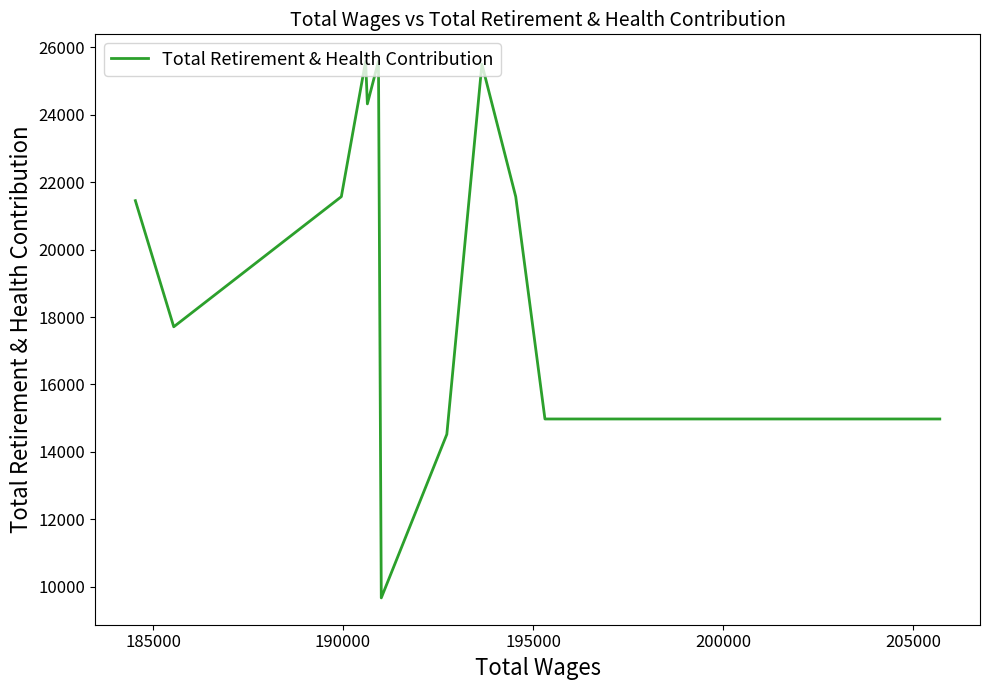

What is the value of the 7th point from the left?

25582